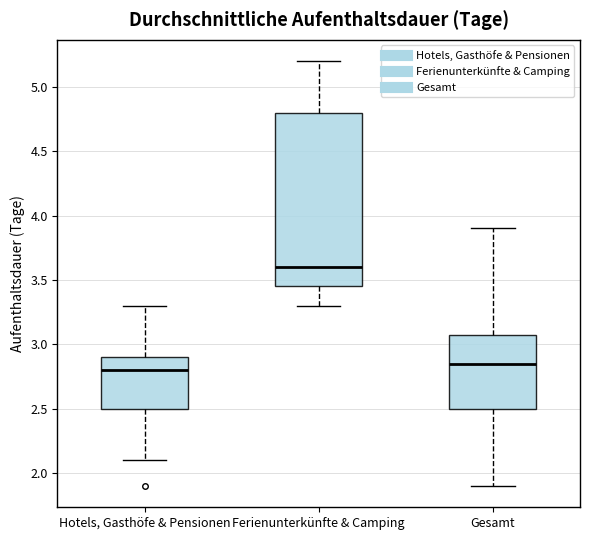

Reading left to right, read every box against the y-axis: the position of its median line, the range the box covers, and the ends of its whiskers. The values are not printed on the chart, so give them approximately, as read against the axis.

Hotels, Gasthöfe & Pensionen: median 2.80, box 2.50 to 2.90, whiskers 2.10 to 3.30
Ferienunterkünfte & Camping: median 3.60, box 3.45 to 4.80, whiskers 3.30 to 5.20
Gesamt: median 2.85, box 2.50 to 3.10, whiskers 1.90 to 3.90